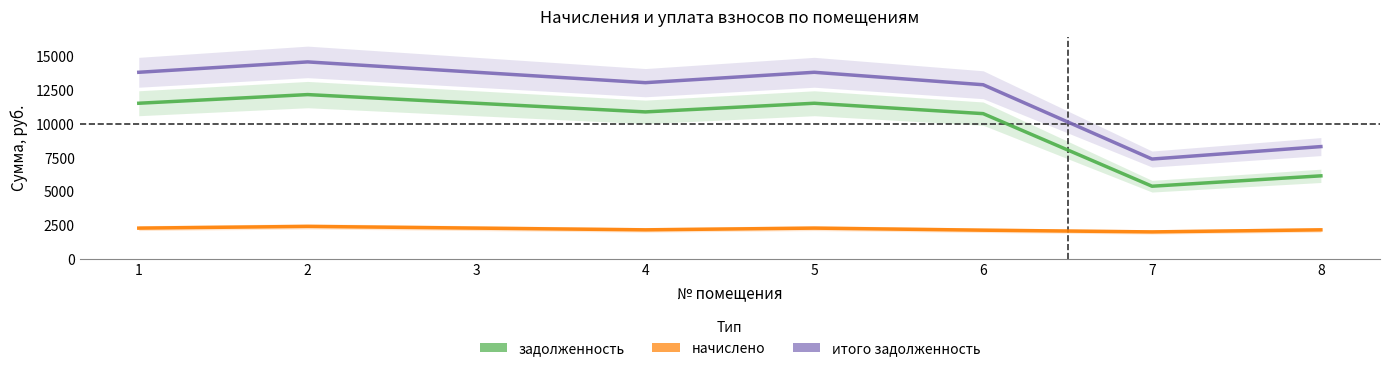

What is the approximate value of итого задолженность at 2?

14621.9